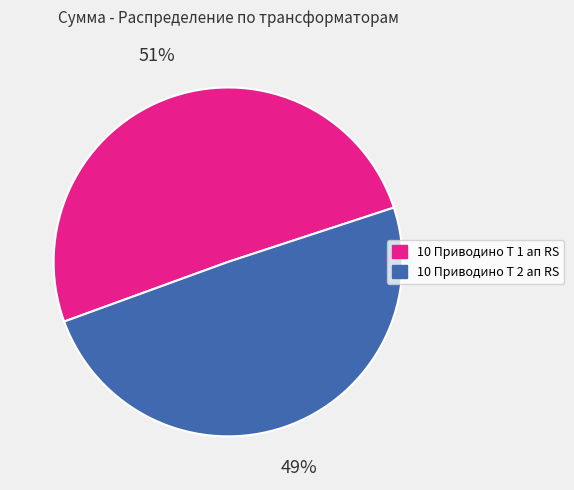

Rank the categories by value from highest to lowest.

10 Приводино Т 1 ап RS, 10 Приводино Т 2 ап RS